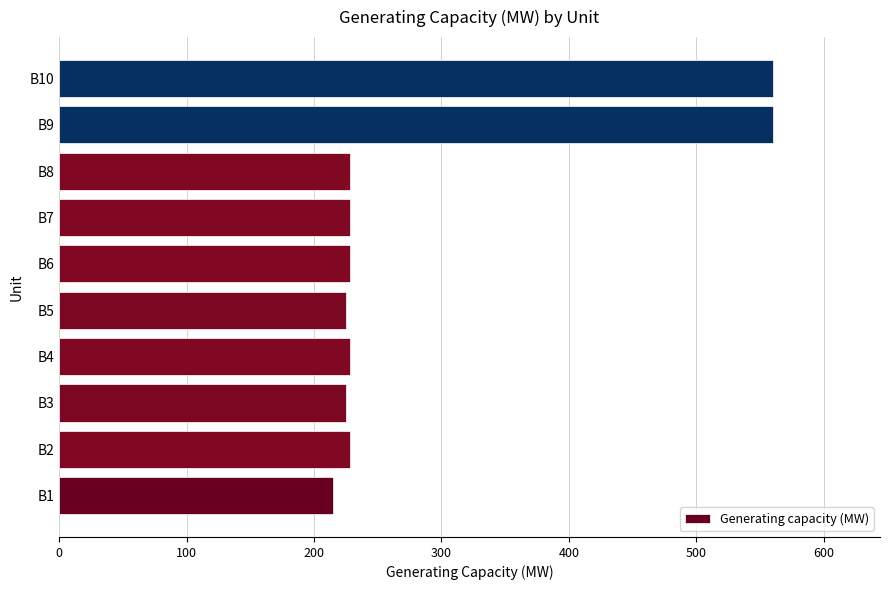

The value at B8 is 308. True or false?

False